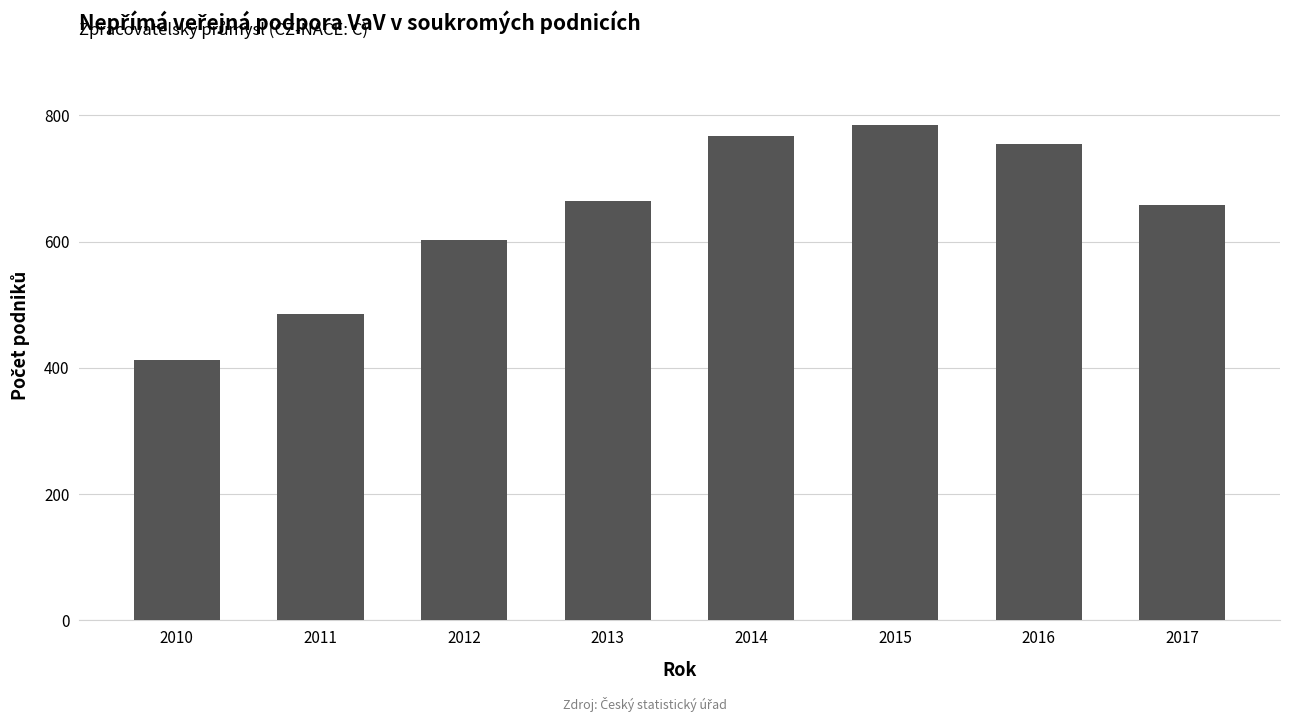

What is the ratio of the value at 2017 to the value at 2012?

1.1